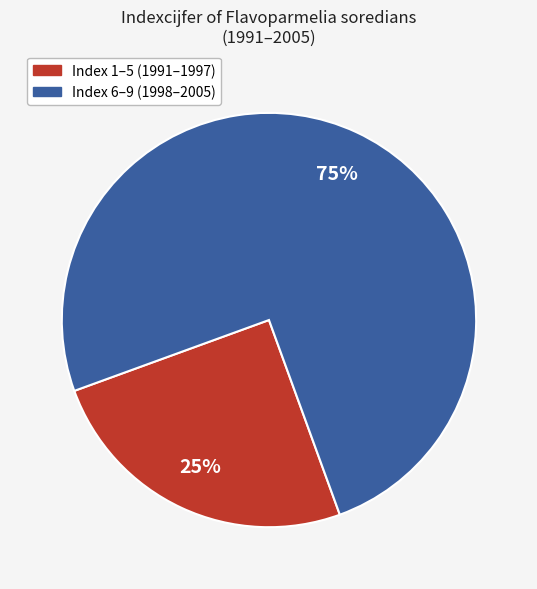

Is there any slice that represents more than half of the pie?

Yes